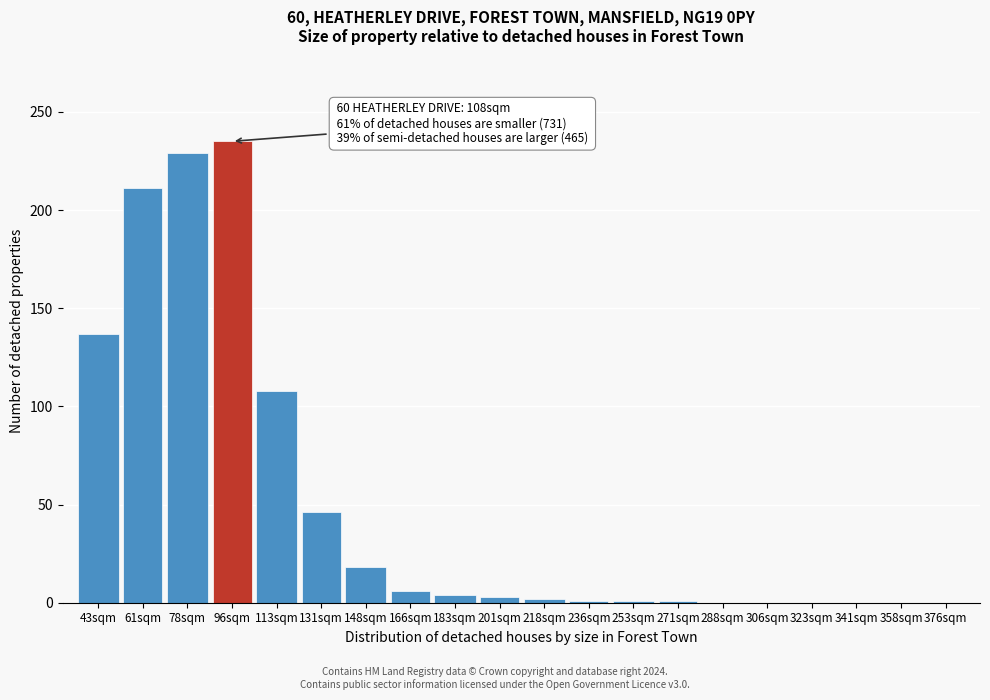

The chart shows a value of 4 at 183sqm. True or false?

True